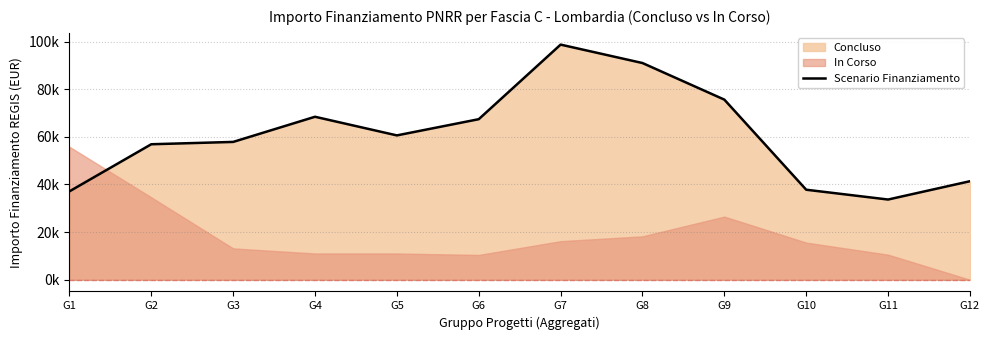

What is the sum of all values?

726513.0